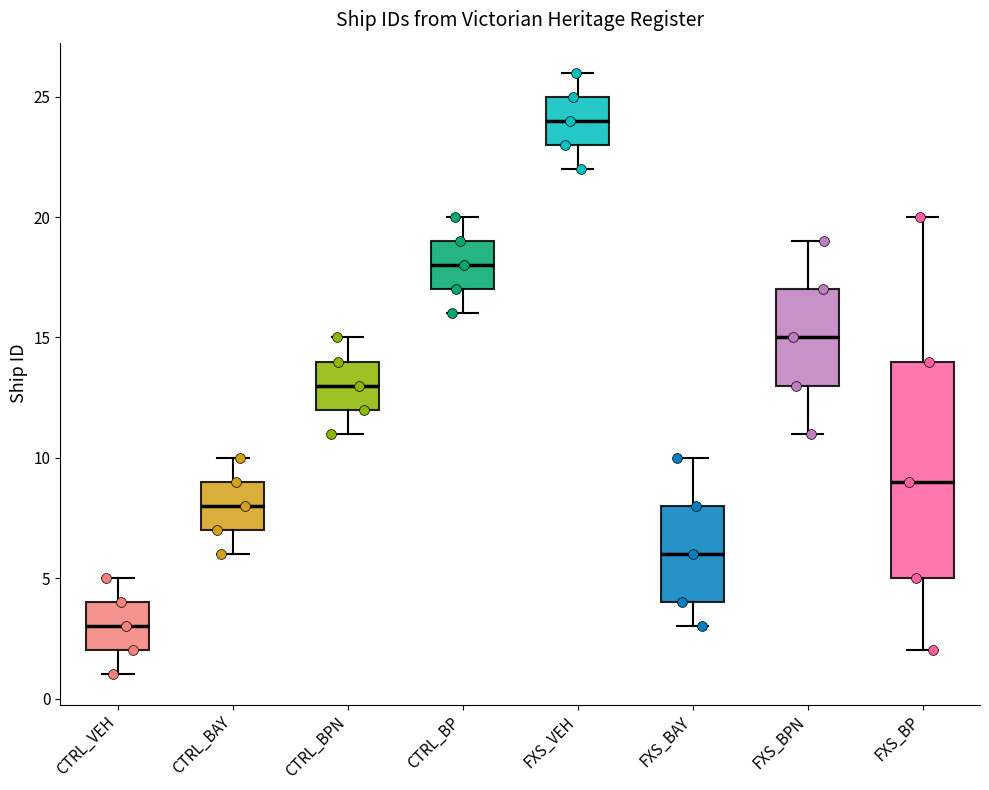

Which box's median line is the lowest?

CTRL_VEH